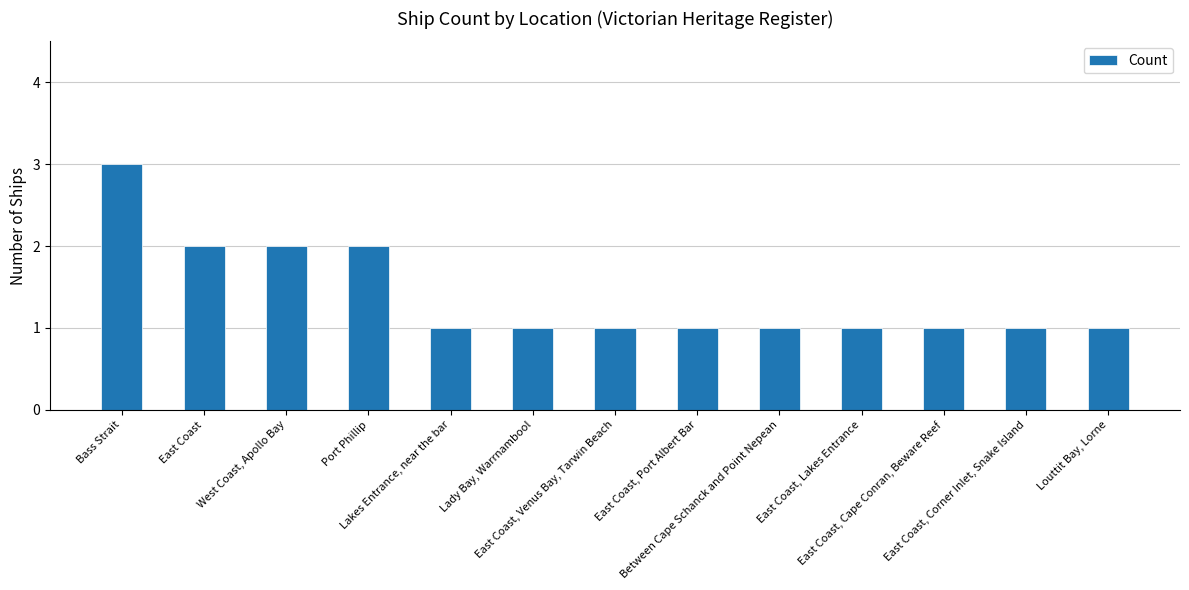

Reading right to left, list all the values displayed in this chart.

1	1	1	1	1	1	1	1	1	2	2	2	3